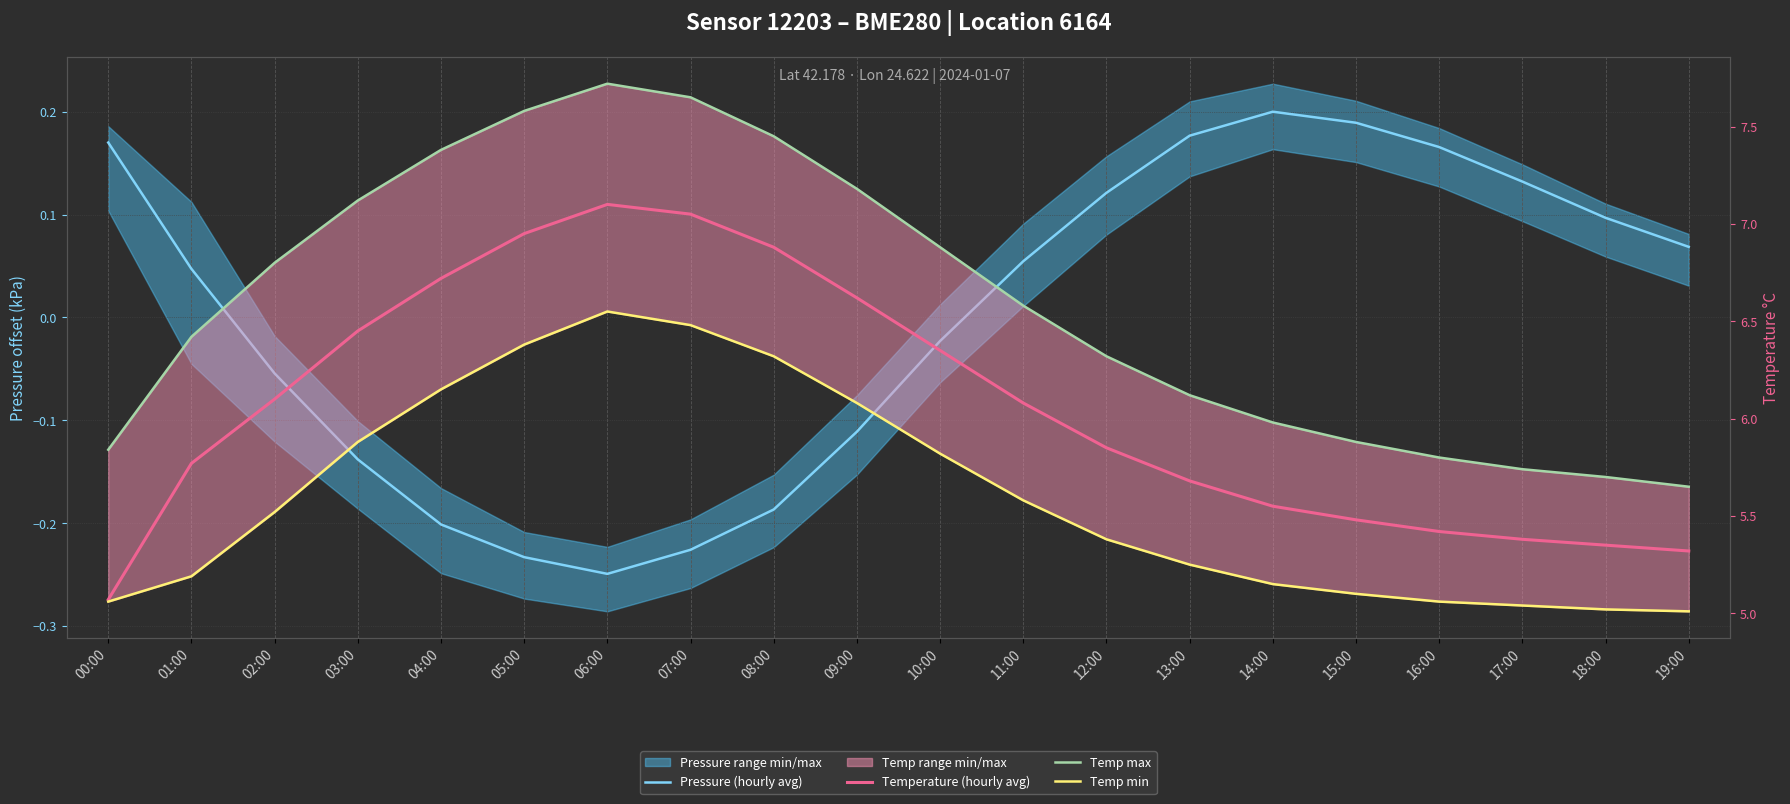

True or false: Temp max has more than 1 points higher than both neighbors.

False